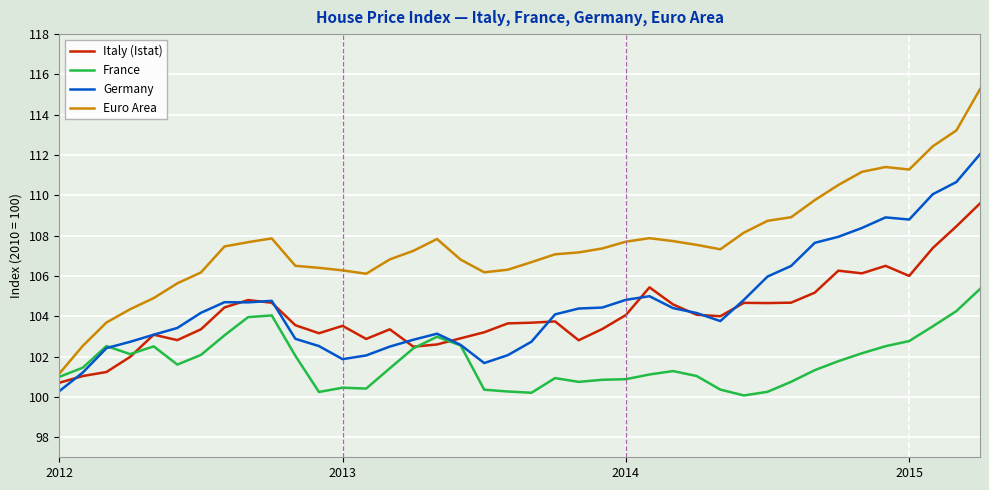

Which series has the largest range (max minus min)?

Euro Area